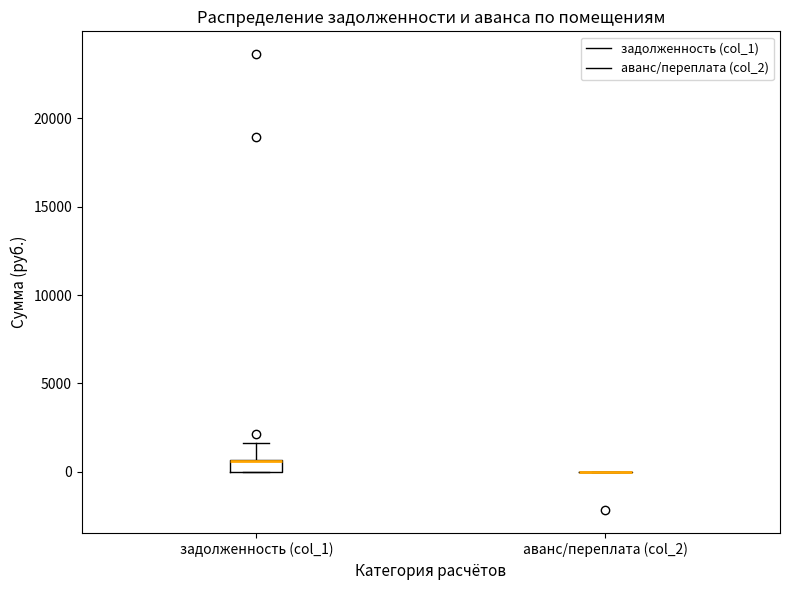

Comparing the boxes themselves (not the whiskers), which one is the tallest?

задолженность (col_1)